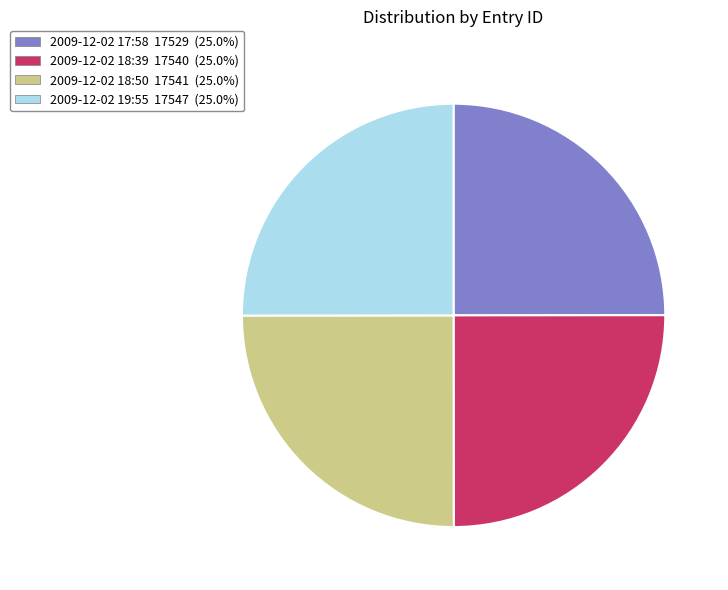

Approximately how many times larger is the value at 2009-12-02 18:39 compared to 2009-12-02 19:55?

1.0